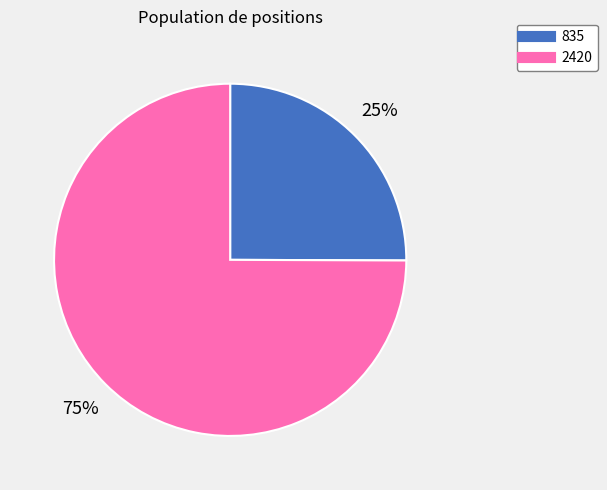

What is the largest slice in the pie chart?

2420